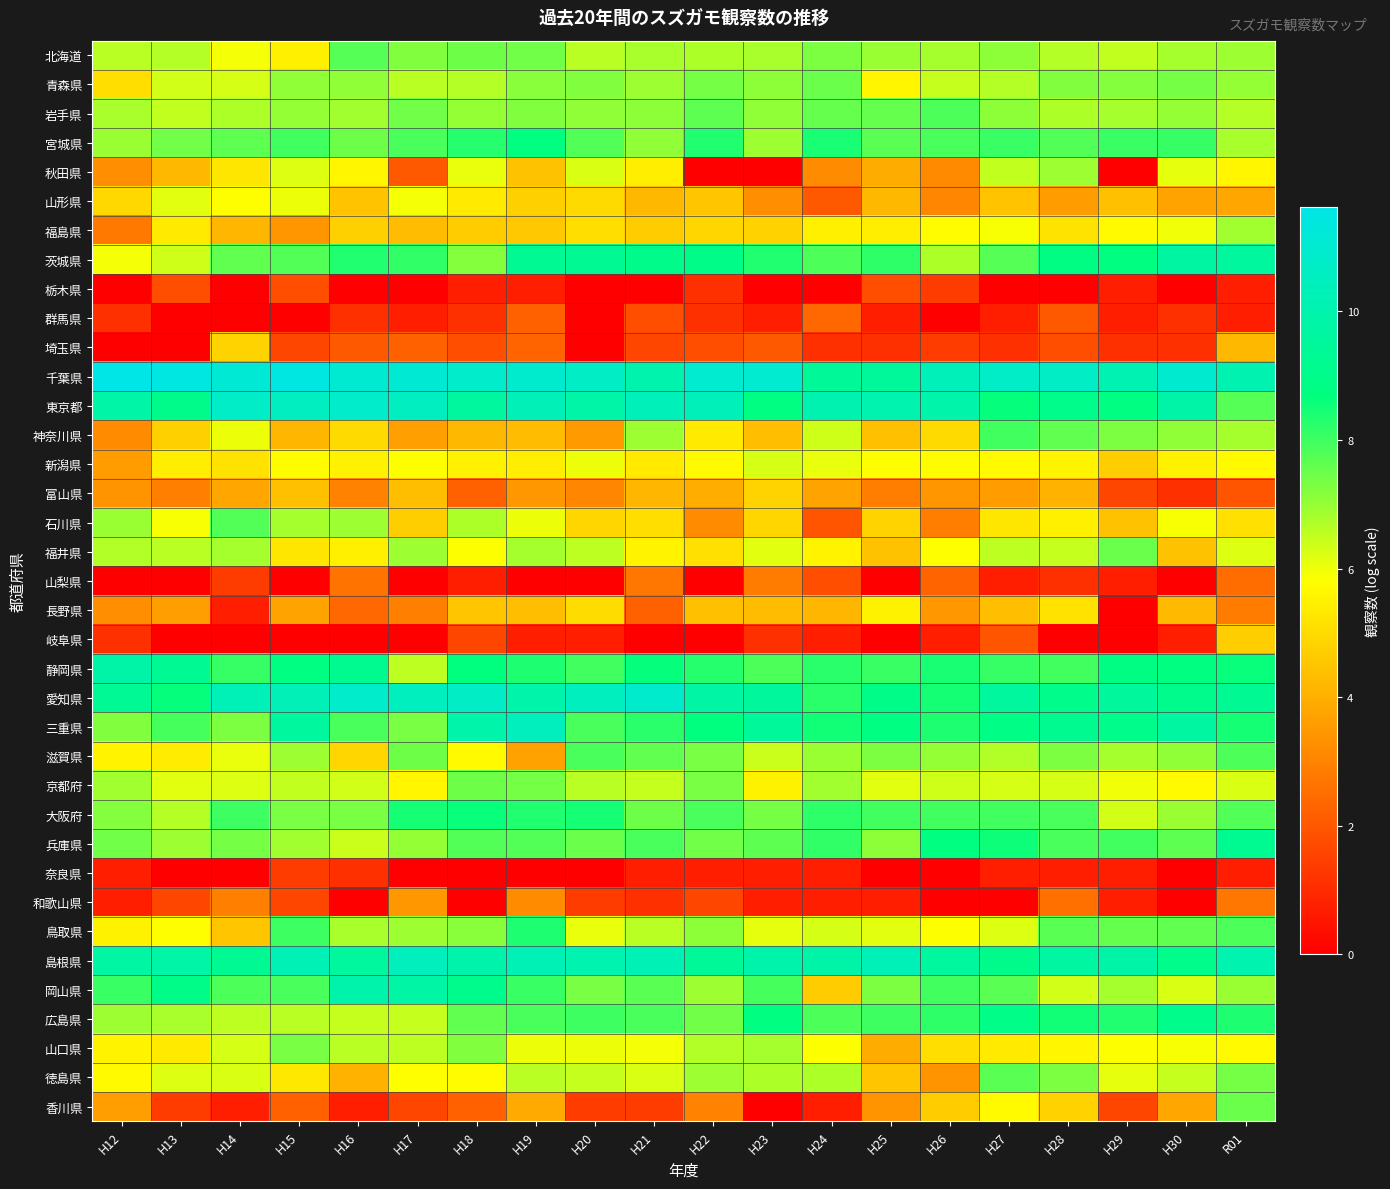

Reading left to right, what are all the values shown in this chart?

北海道: H12=6.6	H13=6.6	H14=5.9	H15=5.5	H16=7.7	H17=7.3	H18=7.5	H19=7.4	H20=6.6	H21=6.8	H22=6.7	H23=6.8	H24=7.3	H25=7.0	H26=6.8	H27=7.1	H28=6.7	H29=6.5	H30=6.8	R01=6.9
青森県: H12=5.1	H13=6.3	H14=6.3	H15=7.1	H16=7.1	H17=6.6	H18=6.6	H19=7.1	H20=7.2	H21=6.9	H22=7.4	H23=7.1	H24=7.5	H25=5.6	H26=6.5	H27=6.6	H28=7.2	H29=7.2	H30=7.4	R01=7.0
岩手県: H12=6.8	H13=6.5	H14=6.7	H15=7.0	H16=6.9	H17=7.4	H18=7.0	H19=7.2	H20=7.1	H21=7.1	H22=7.7	H23=7.1	H24=7.5	H25=7.5	H26=7.8	H27=7.1	H28=6.7	H29=6.8	H30=7.0	R01=6.7
宮城県: H12=7.0	H13=7.4	H14=7.7	H15=8.0	H16=7.5	H17=7.9	H18=8.3	H19=8.7	H20=7.8	H21=7.1	H22=8.3	H23=6.9	H24=8.4	H25=7.7	H26=7.9	H27=8.0	H28=7.8	H29=8.1	H30=8.1	R01=6.8
秋田県: H12=3.3	H13=4.2	H14=5.3	H15=6.2	H16=5.6	H17=2.1	H18=6.1	H19=4.4	H20=6.2	H21=5.4	H22=0.0	H23=0.0	H24=3.2	H25=3.9	H26=3.1	H27=6.5	H28=6.9	H29=0.0	H30=6.1	R01=5.6
山形県: H12=4.9	H13=6.1	H14=5.8	H15=6.0	H16=4.5	H17=5.9	H18=5.3	H19=4.8	H20=5.0	H21=4.2	H22=4.5	H23=3.3	H24=2.1	H25=4.2	H26=3.0	H27=4.5	H28=3.6	H29=4.4	H30=3.7	R01=3.8
福島県: H12=2.8	H13=5.3	H14=4.1	H15=3.4	H16=4.7	H17=4.3	H18=4.7	H19=4.5	H20=5.1	H21=4.7	H22=4.9	H23=4.8	H24=5.4	H25=5.4	H26=5.8	H27=5.9	H28=5.2	H29=5.7	H30=5.9	R01=6.9
茨城県: H12=5.9	H13=6.4	H14=7.6	H15=7.8	H16=8.3	H17=8.2	H18=7.2	H19=9.3	H20=9.3	H21=9.0	H22=9.0	H23=8.3	H24=7.8	H25=8.2	H26=6.7	H27=7.7	H28=8.8	H29=8.8	H30=9.7	R01=9.6
栃木県: H12=0.0	H13=1.8	H14=0.0	H15=1.8	H16=0.0	H17=0.0	H18=0.7	H19=0.7	H20=0.0	H21=0.0	H22=1.1	H23=0.0	H24=0.0	H25=1.8	H26=1.4	H27=0.0	H28=0.0	H29=0.7	H30=0.0	R01=0.7
群馬県: H12=1.1	H13=0.0	H14=0.0	H15=0.0	H16=1.1	H17=0.7	H18=1.1	H19=2.2	H20=0.0	H21=1.8	H22=1.1	H23=0.7	H24=2.4	H25=0.7	H26=0.0	H27=0.7	H28=2.1	H29=0.7	H30=1.1	R01=0.7
埼玉県: H12=0.0	H13=0.0	H14=4.8	H15=1.6	H16=2.1	H17=2.2	H18=1.8	H19=2.3	H20=0.0	H21=1.6	H22=1.8	H23=2.1	H24=1.1	H25=1.1	H26=1.4	H27=1.1	H28=1.8	H29=1.1	H30=1.1	R01=4.2
千葉県: H12=11.6	H13=11.5	H14=11.1	H15=11.5	H16=11.0	H17=11.1	H18=10.8	H19=10.9	H20=10.7	H21=10.0	H22=11.0	H23=10.9	H24=9.4	H25=9.5	H26=10.4	H27=10.7	H28=10.7	H29=10.1	H30=11.0	R01=10.1
東京都: H12=9.8	H13=9.1	H14=10.7	H15=10.5	H16=10.8	H17=10.6	H18=9.5	H19=10.3	H20=9.8	H21=10.4	H22=10.4	H23=8.8	H24=10.1	H25=10.1	H26=9.9	H27=8.6	H28=9.0	H29=8.8	H30=9.9	R01=7.7
神奈川県: H12=3.2	H13=4.7	H14=6.0	H15=4.2	H16=5.0	H17=3.6	H18=4.2	H19=4.3	H20=3.5	H21=6.9	H22=5.3	H23=4.3	H24=6.4	H25=4.4	H26=5.0	H27=8.0	H28=7.6	H29=7.3	H30=7.0	R01=6.8
新潟県: H12=3.6	H13=5.4	H14=5.1	H15=5.8	H16=5.5	H17=5.8	H18=5.5	H19=5.4	H20=6.0	H21=5.3	H22=5.7	H23=6.3	H24=6.0	H25=5.8	H26=5.7	H27=5.7	H28=5.6	H29=4.7	H30=5.5	R01=5.7
富山県: H12=3.4	H13=2.9	H14=3.8	H15=4.4	H16=3.0	H17=4.3	H18=2.2	H19=3.5	H20=3.0	H21=4.1	H22=4.0	H23=4.8	H24=3.8	H25=2.9	H26=3.4	H27=3.6	H28=4.1	H29=1.6	H30=1.1	R01=1.9
石川県: H12=7.0	H13=5.9	H14=7.8	H15=6.8	H16=6.9	H17=4.7	H18=6.8	H19=6.0	H20=4.9	H21=5.1	H22=3.2	H23=4.9	H24=1.9	H25=4.8	H26=2.9	H27=5.2	H28=5.5	H29=4.4	H30=5.9	R01=5.1
福井県: H12=6.7	H13=6.6	H14=6.8	H15=5.3	H16=5.4	H17=6.9	H18=5.8	H19=6.8	H20=6.5	H21=5.6	H22=5.1	H23=6.2	H24=5.6	H25=4.4	H26=5.8	H27=6.5	H28=6.4	H29=7.5	H30=4.4	R01=6.2
山梨県: H12=0.0	H13=0.0	H14=1.4	H15=0.0	H16=2.6	H17=0.0	H18=0.7	H19=0.0	H20=0.0	H21=2.7	H22=0.0	H23=2.8	H24=1.8	H25=0.0	H26=2.3	H27=0.7	H28=1.1	H29=0.7	H30=0.0	R01=2.5
長野県: H12=3.3	H13=3.6	H14=0.7	H15=3.7	H16=2.4	H17=2.9	H18=4.5	H19=4.3	H20=5.0	H21=2.2	H22=4.4	H23=4.3	H24=4.2	H25=5.5	H26=3.5	H27=4.3	H28=5.1	H29=0.0	H30=4.2	R01=2.8
岐阜県: H12=1.1	H13=0.0	H14=0.0	H15=0.0	H16=0.0	H17=0.0	H18=1.6	H19=0.7	H20=0.7	H21=0.0	H22=0.0	H23=1.1	H24=0.7	H25=0.0	H26=0.7	H27=1.9	H28=0.0	H29=0.0	H30=0.7	R01=4.7
静岡県: H12=9.9	H13=9.3	H14=8.1	H15=8.8	H16=9.2	H17=6.6	H18=8.7	H19=8.4	H20=8.0	H21=8.7	H22=8.3	H23=7.8	H24=8.3	H25=8.0	H26=8.4	H27=8.1	H28=8.0	H29=8.8	H30=8.7	R01=8.6
愛知県: H12=9.3	H13=8.6	H14=10.3	H15=10.3	H16=10.8	H17=10.5	H18=10.7	H19=9.9	H20=10.5	H21=10.9	H22=9.8	H23=9.5	H24=8.3	H25=9.0	H26=8.5	H27=9.6	H28=9.0	H29=9.5	H30=9.1	R01=9.3
三重県: H12=7.2	H13=7.9	H14=7.3	H15=9.5	H16=7.9	H17=7.3	H18=9.9	H19=10.5	H20=7.9	H21=8.2	H22=8.7	H23=9.5	H24=8.5	H25=8.8	H26=8.4	H27=8.9	H28=9.2	H29=9.0	H30=9.6	R01=8.5
滋賀県: H12=5.6	H13=5.4	H14=6.0	H15=6.9	H16=4.9	H17=7.5	H18=5.7	H19=3.7	H20=7.9	H21=7.6	H22=7.3	H23=6.4	H24=6.9	H25=7.3	H26=7.0	H27=6.7	H28=7.3	H29=6.8	H30=7.1	R01=7.8
京都府: H12=6.9	H13=6.1	H14=6.2	H15=6.5	H16=6.3	H17=5.6	H18=7.5	H19=7.4	H20=6.6	H21=6.5	H22=7.3	H23=5.5	H24=6.9	H25=6.2	H26=6.4	H27=6.3	H28=6.3	H29=6.0	H30=5.7	R01=6.2
大阪府: H12=7.2	H13=6.6	H14=8.0	H15=7.3	H16=7.3	H17=8.4	H18=8.6	H19=8.3	H20=8.5	H21=7.5	H22=7.9	H23=7.4	H24=8.2	H25=8.0	H26=8.0	H27=8.0	H28=7.9	H29=6.4	H30=7.0	R01=7.8
兵庫県: H12=7.4	H13=6.9	H14=7.4	H15=6.9	H16=6.4	H17=7.0	H18=7.8	H19=7.8	H20=7.5	H21=7.9	H22=7.4	H23=7.6	H24=8.1	H25=7.1	H26=8.7	H27=8.5	H28=7.9	H29=8.0	H30=7.6	R01=9.2
奈良県: H12=0.7	H13=0.0	H14=0.0	H15=1.4	H16=1.1	H17=0.0	H18=0.0	H19=0.0	H20=0.0	H21=0.7	H22=0.7	H23=0.7	H24=0.7	H25=0.0	H26=0.0	H27=0.7	H28=0.7	H29=0.7	H30=0.0	R01=0.7
和歌山県: H12=0.7	H13=1.6	H14=2.9	H15=1.6	H16=0.0	H17=3.5	H18=0.0	H19=3.2	H20=1.4	H21=1.1	H22=1.6	H23=0.7	H24=0.7	H25=0.7	H26=0.0	H27=0.0	H28=2.6	H29=0.7	H30=0.0	R01=2.7
鳥取県: H12=5.5	H13=5.8	H14=4.5	H15=8.0	H16=6.8	H17=6.9	H18=7.1	H19=8.4	H20=6.1	H21=6.6	H22=7.1	H23=6.1	H24=6.3	H25=6.2	H26=5.8	H27=6.2	H28=7.7	H29=7.6	H30=7.6	R01=7.8
島根県: H12=9.7	H13=9.8	H14=9.3	H15=10.2	H16=9.5	H17=10.4	H18=10.0	H19=10.2	H20=10.1	H21=10.2	H22=9.4	H23=9.9	H24=9.9	H25=10.3	H26=9.6	H27=9.1	H28=9.6	H29=9.9	H30=9.0	R01=10.0
岡山県: H12=8.0	H13=9.0	H14=7.8	H15=7.9	H16=10.0	H17=9.8	H18=9.1	H19=8.0	H20=7.3	H21=7.7	H22=6.9	H23=7.9	H24=4.7	H25=7.3	H26=8.0	H27=7.7	H28=6.3	H29=6.8	H30=6.2	R01=6.9
広島県: H12=6.9	H13=6.8	H14=6.5	H15=6.6	H16=6.5	H17=6.5	H18=7.6	H19=7.9	H20=8.0	H21=7.9	H22=7.4	H23=8.7	H24=7.8	H25=8.0	H26=8.2	H27=8.9	H28=8.5	H29=8.3	H30=9.0	R01=8.4
山口県: H12=5.5	H13=5.4	H14=6.3	H15=7.3	H16=6.6	H17=6.6	H18=7.2	H19=6.0	H20=6.0	H21=5.9	H22=6.7	H23=6.8	H24=5.8	H25=3.9	H26=5.1	H27=5.3	H28=5.6	H29=5.8	H30=5.9	R01=5.7
徳島県: H12=5.7	H13=6.2	H14=6.2	H15=5.3	H16=4.1	H17=5.8	H18=5.7	H19=6.6	H20=6.5	H21=6.2	H22=6.9	H23=6.8	H24=6.7	H25=4.5	H26=3.4	H27=7.7	H28=7.3	H29=6.1	H30=6.5	R01=7.4
香川県: H12=3.6	H13=1.4	H14=0.7	H15=2.2	H16=0.7	H17=1.6	H18=2.2	H19=3.9	H20=1.4	H21=1.4	H22=3.0	H23=0.0	H24=0.7	H25=3.4	H26=4.7	H27=5.7	H28=4.8	H29=1.6	H30=3.8	R01=7.5